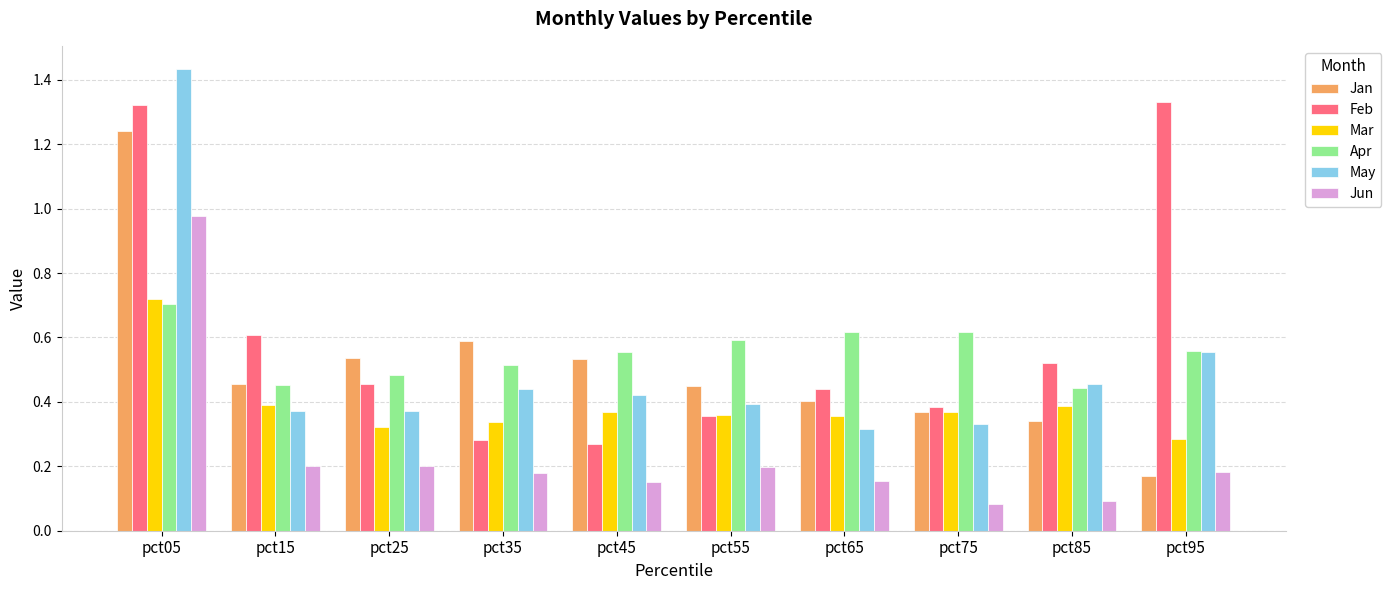

Which category has the highest value in the May series?

pct05